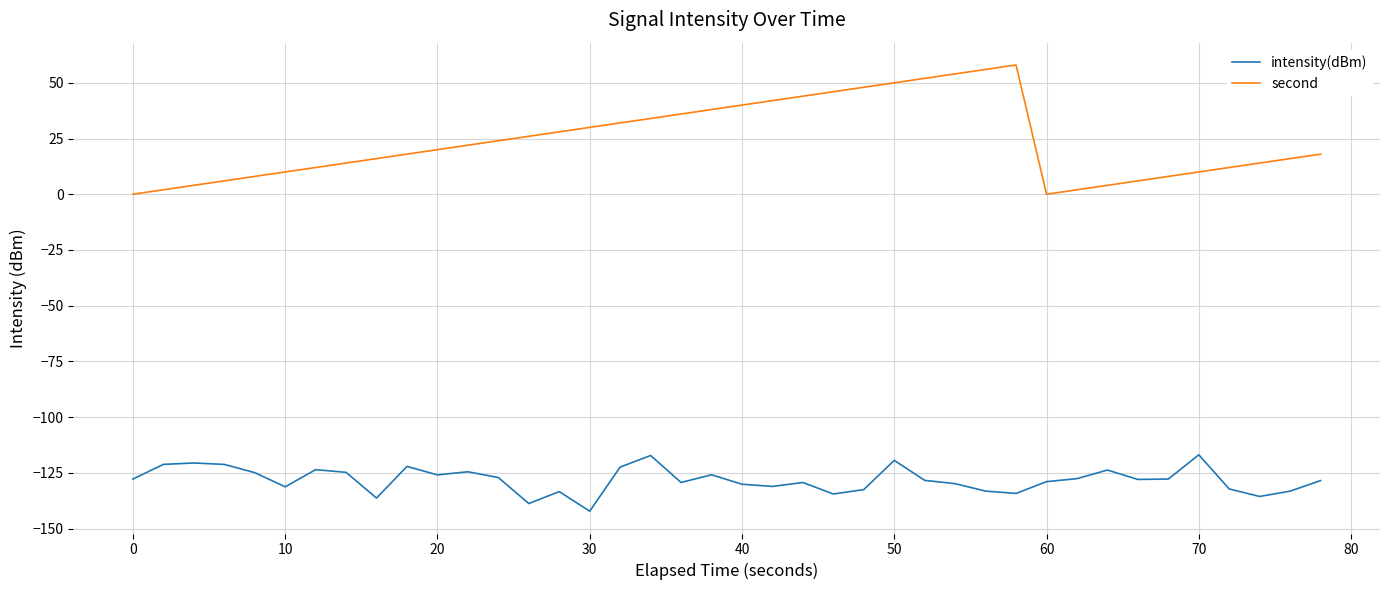

True or false: intensity(dBm) and second cross at least once.

False